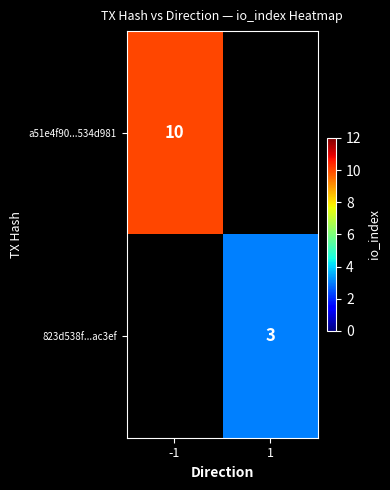

Count the number of categories in the chart.

2